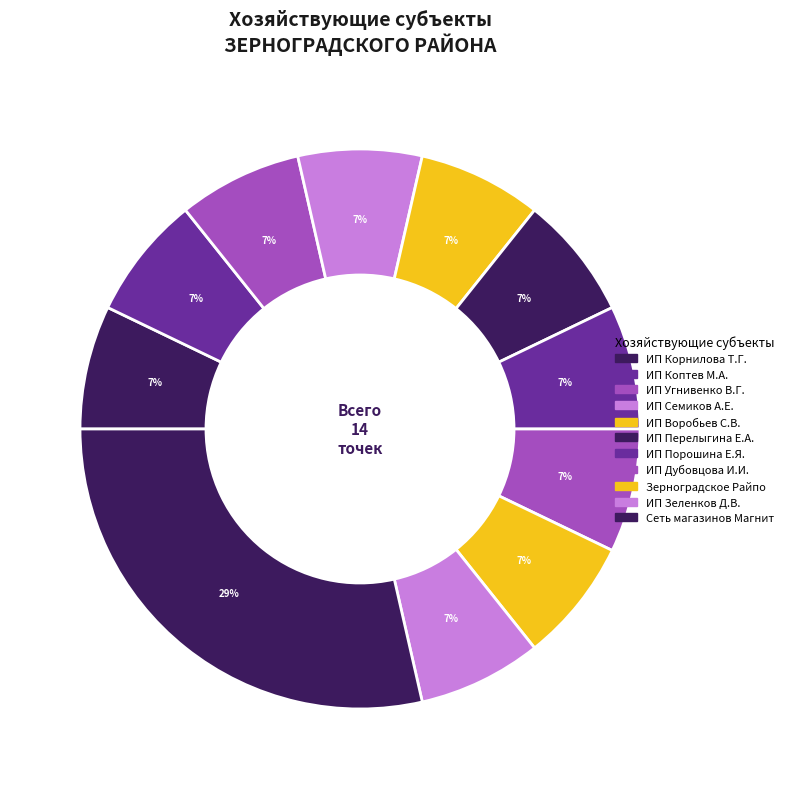

How many slices are in this pie chart?

11